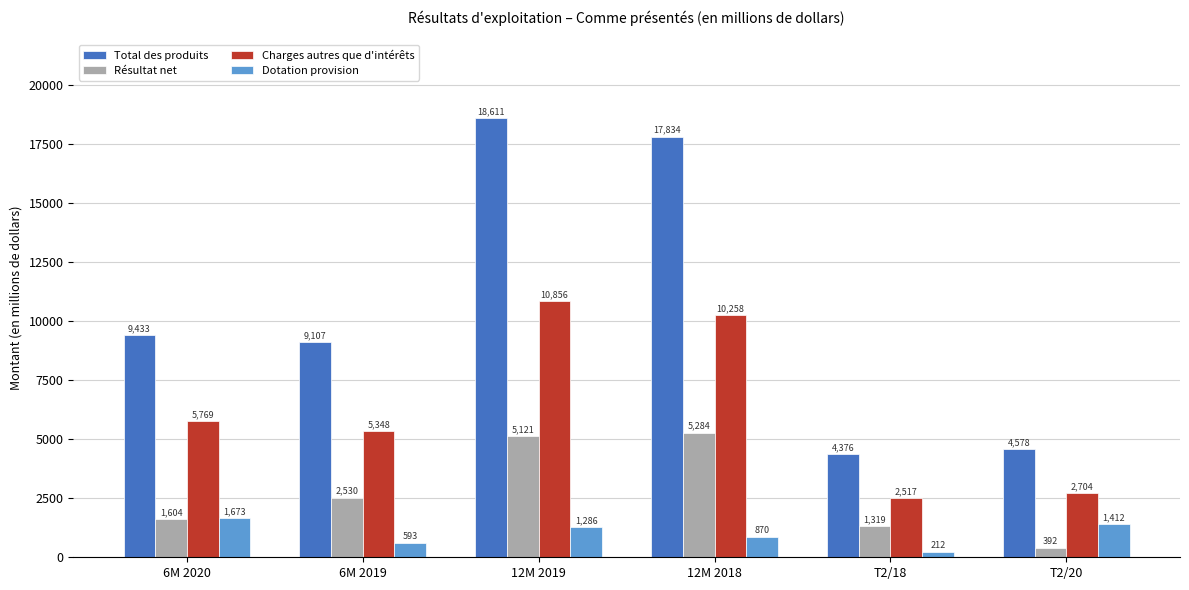

What is the difference between the second highest and second lowest values in the Résultat net series?

3802